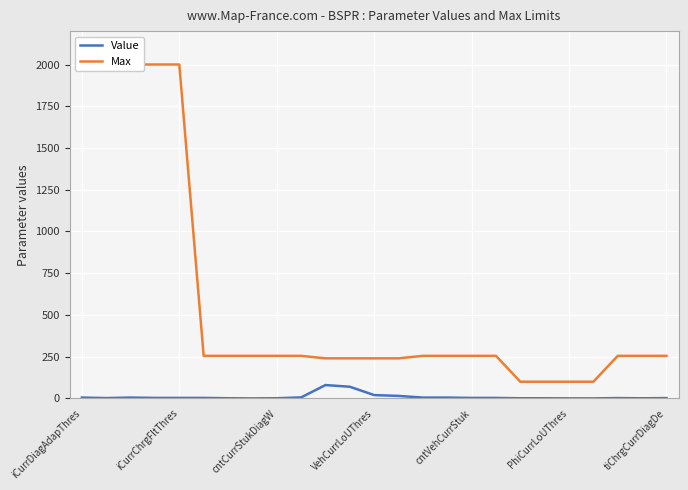

What is the total value across all series at 23?

255.8